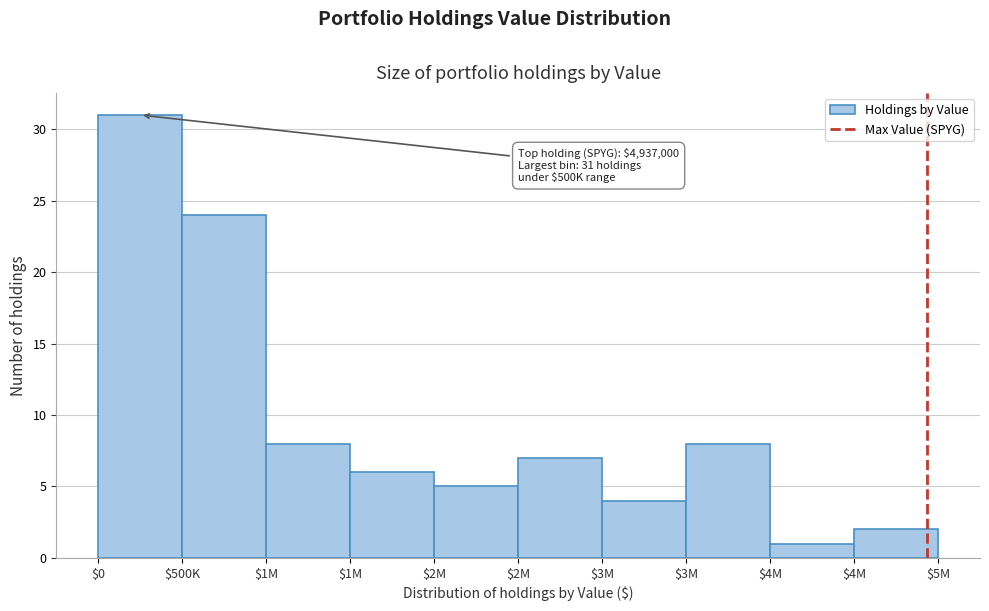

How many data points are less than 7?

5